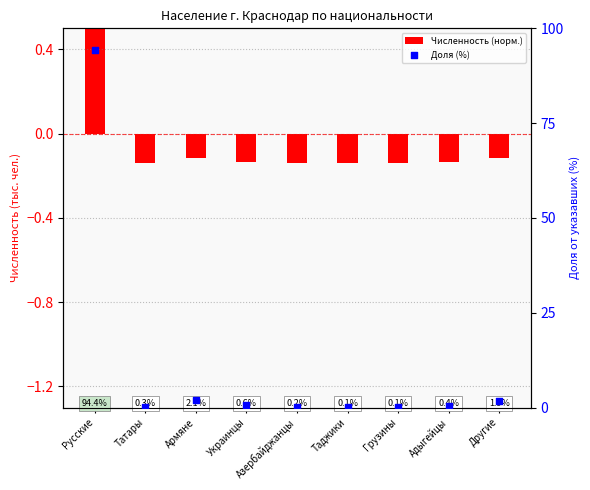

Which series has the largest Y range (max minus min)?

Доля (%)